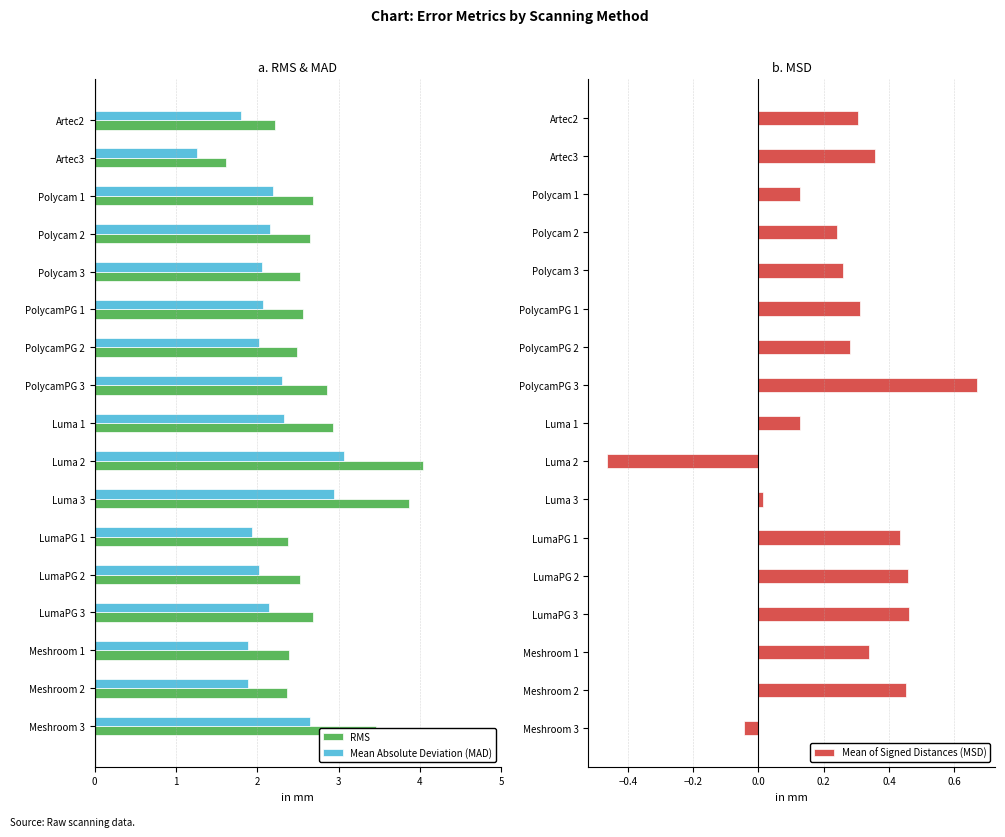

Which category has the highest value in the RMS series?

Luma 2